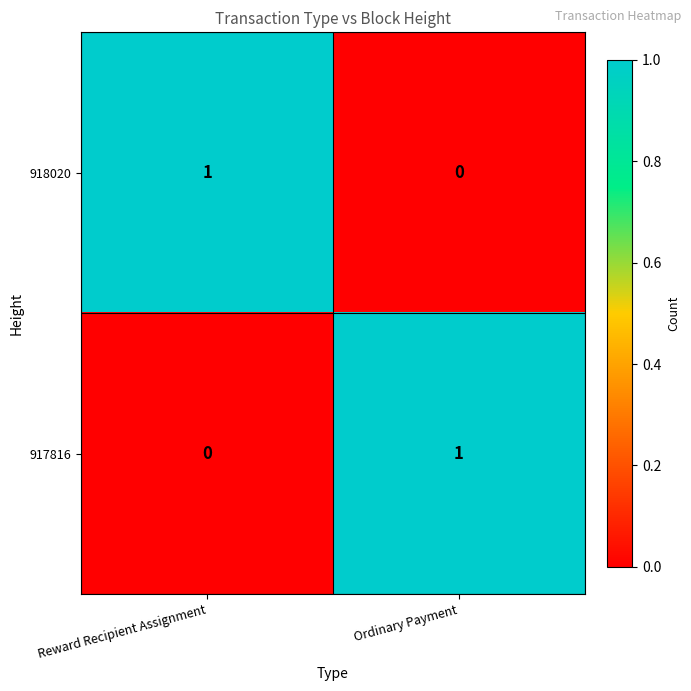

Reading right to left, what are all the values shown in this chart?

918020: 0	1
917816: 1	0